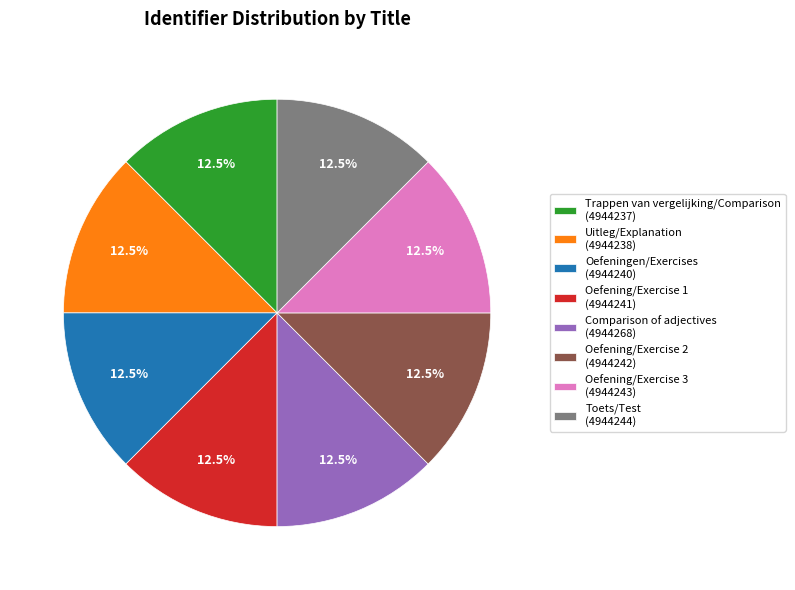

Is the sum of Comparison of adjectives (4944268) and Oefening/Exercise 2 (4944242) greater than half?

No